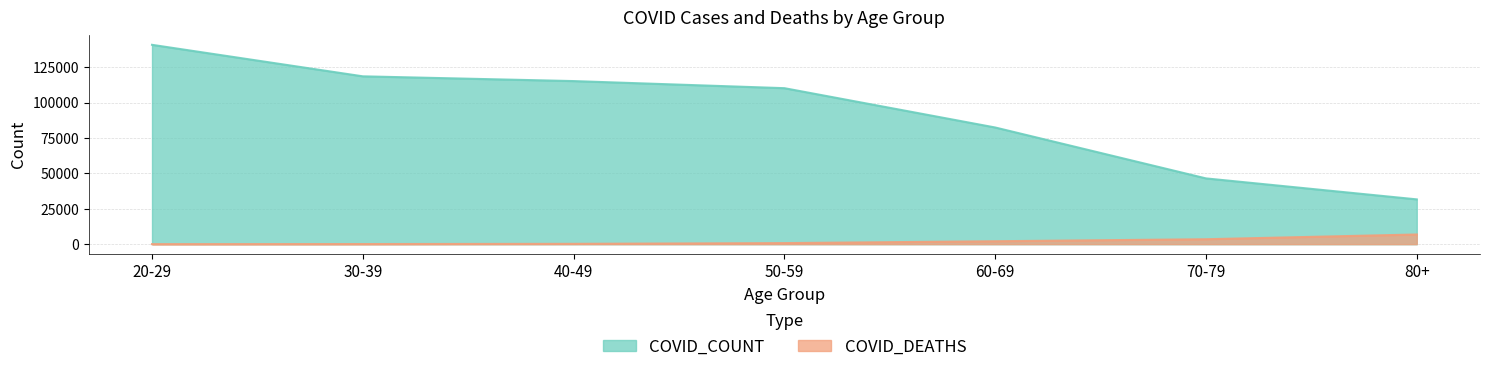

What is the label of the 6th point from the left?

70-79